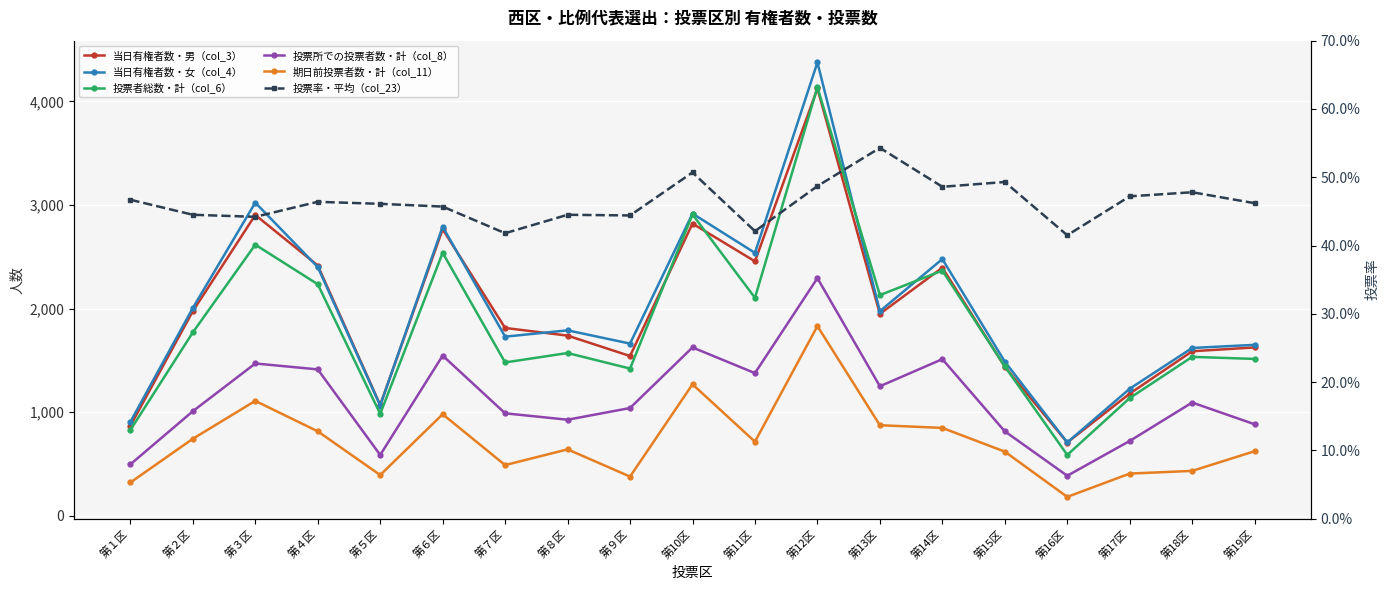

What is the spread (max minus min) of values at 第16区?

707.6